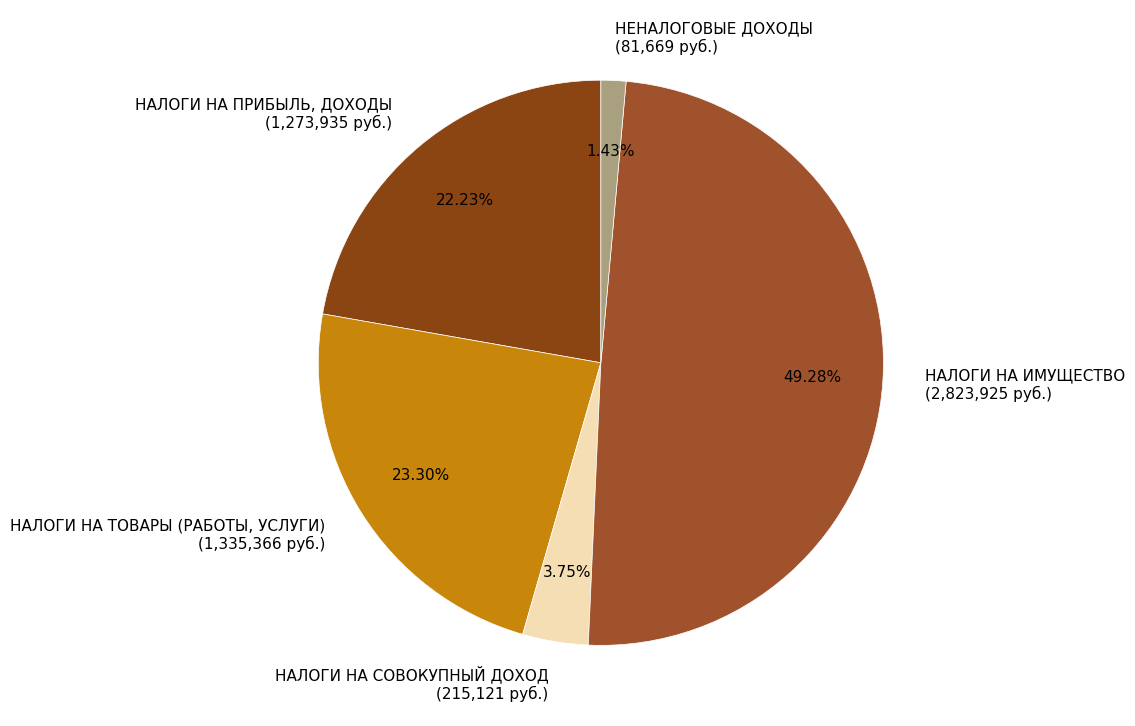

True or false: НАЛОГИ НА ТОВАРЫ (РАБОТЫ, УСЛУГИ) accounts for 23% of the total.

True